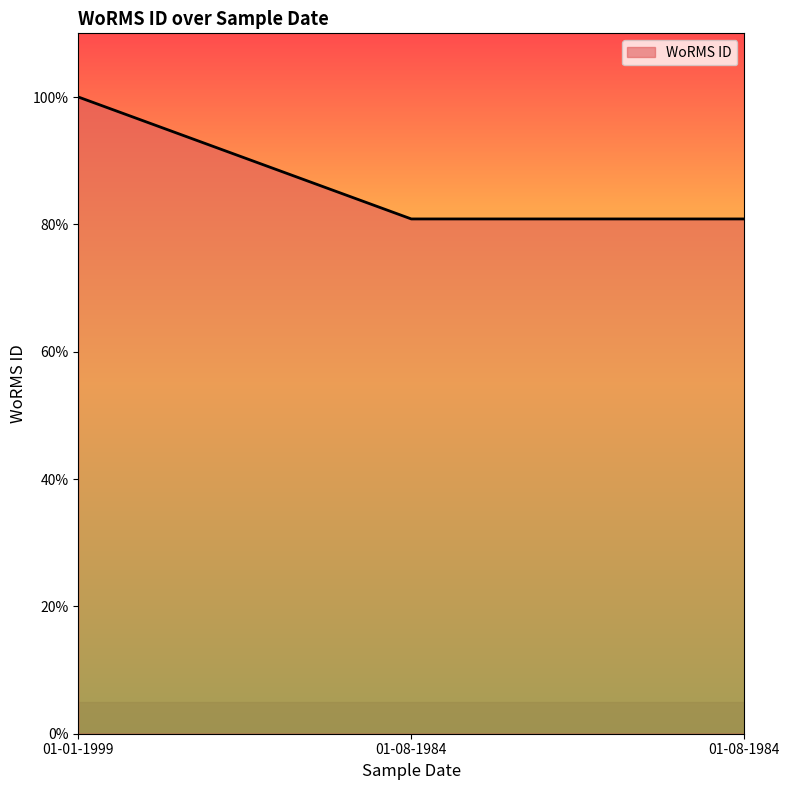

Does the chart have visible grid lines?

No